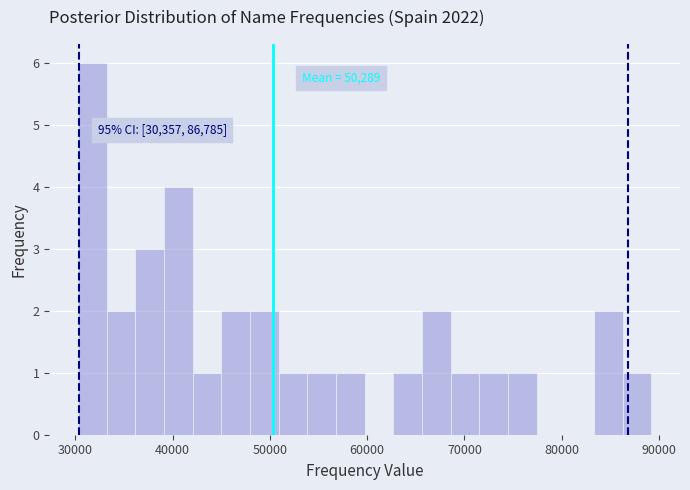

Read against the x-axis, roughly where is the centre of the tallest bar?

32000